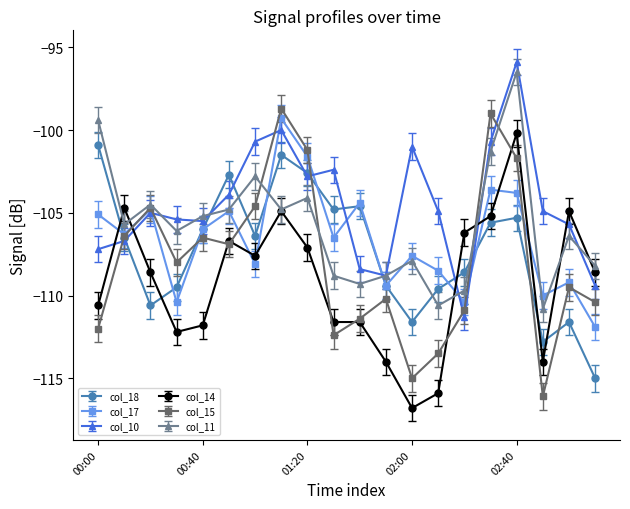

True or false: col_17 and col_18 cross at least once.

True